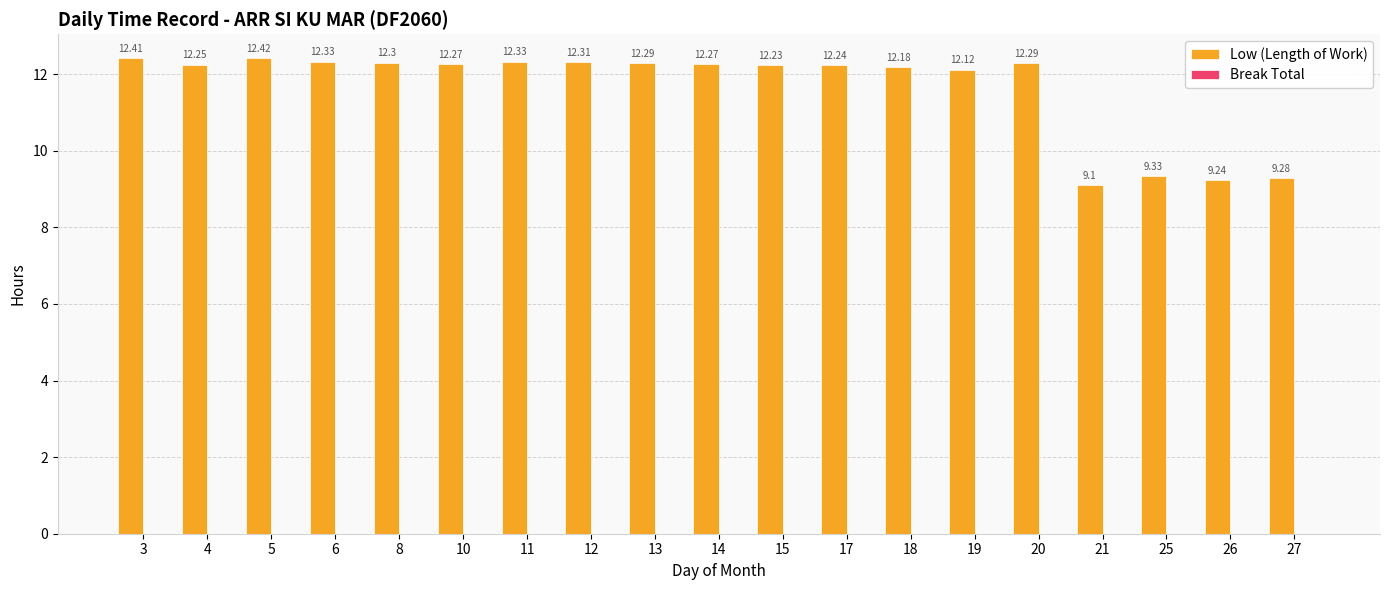

Approximately how many times larger is the value at 27 compared to 18?

0.8